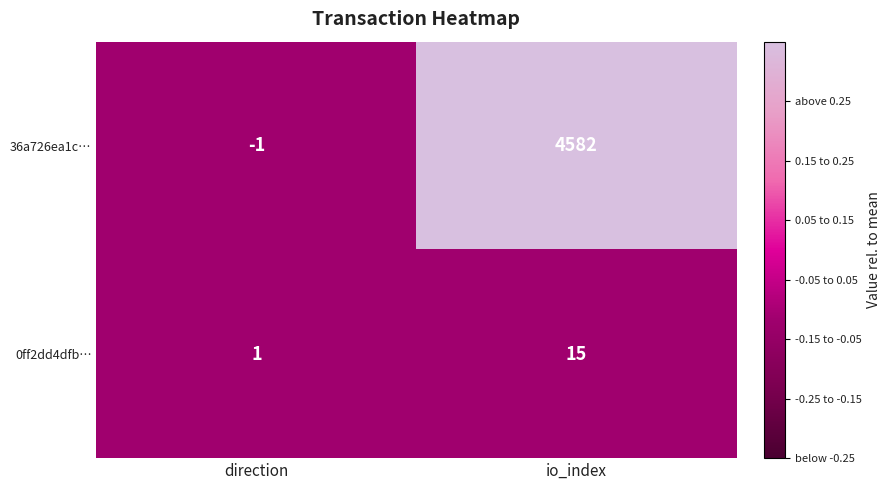

How many categories are shown in the chart?

2